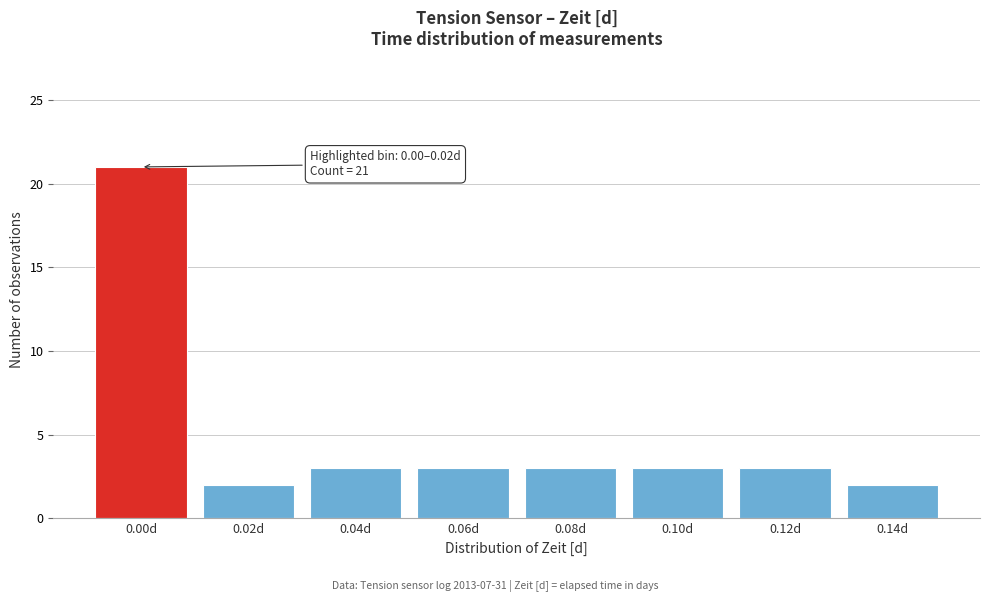

Reading right to left, extract all data points from this chart.

0.14d=2	0.12d=3	0.10d=3	0.08d=3	0.06d=3	0.04d=3	0.02d=2	0.00d=21